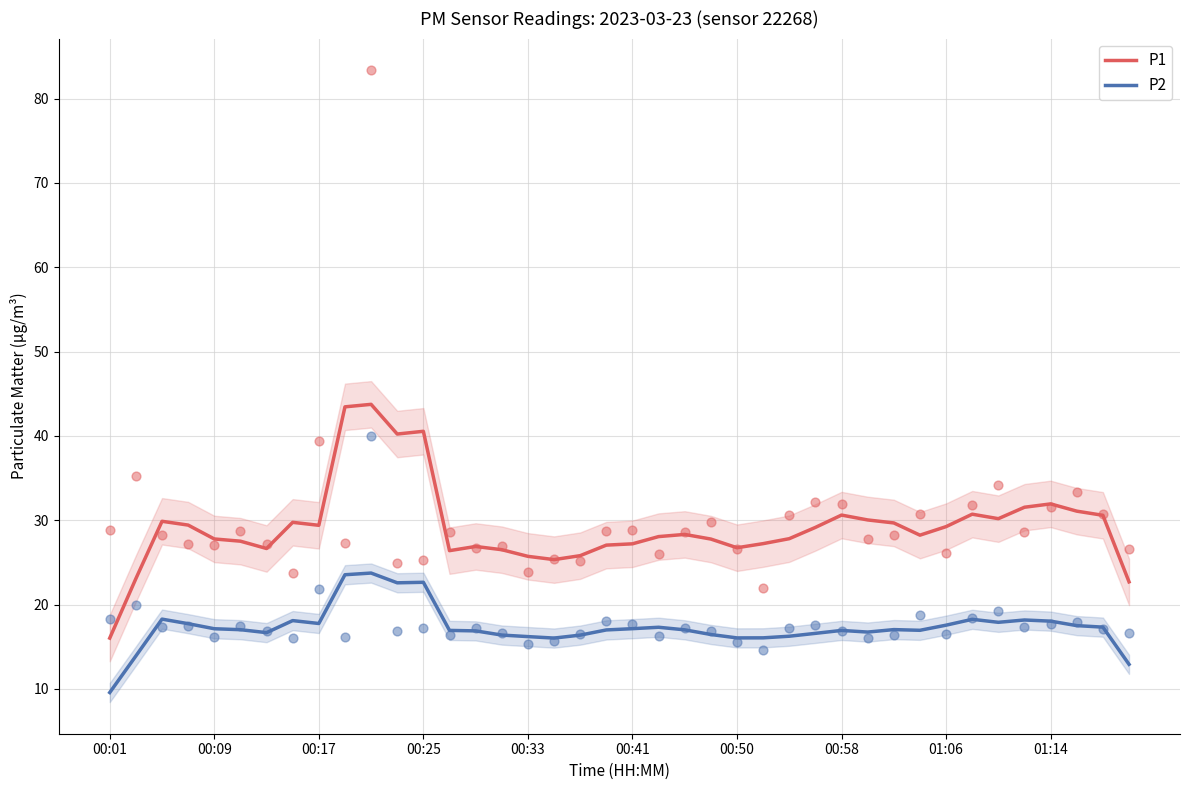

What are all the series names shown in the legend?

P1, P2